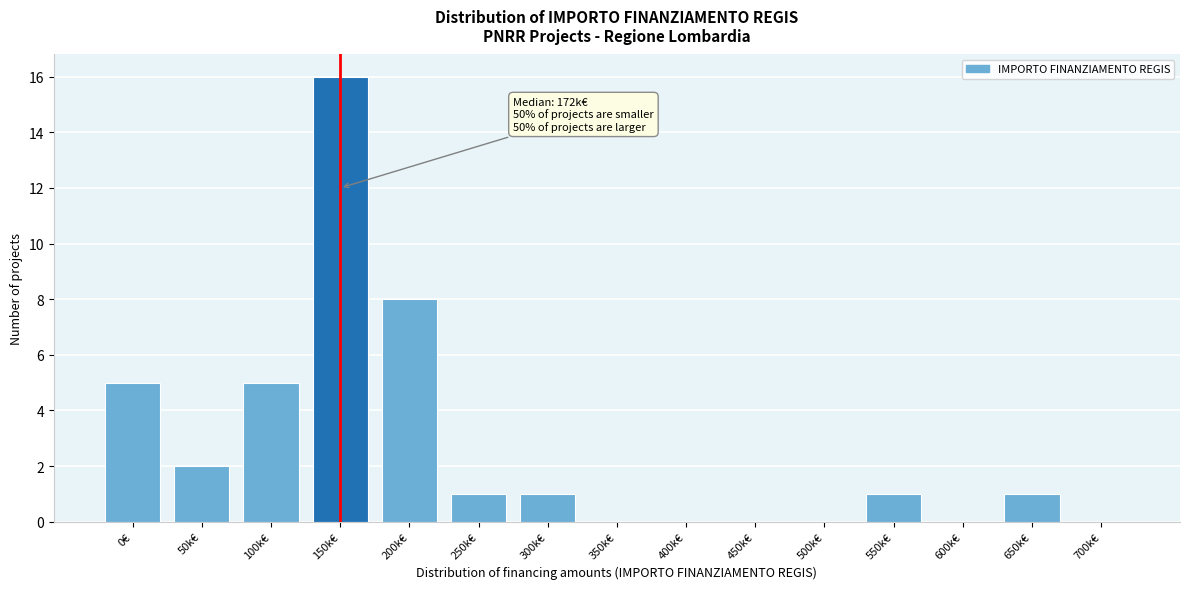

Reading left to right, list all the values displayed in this chart.

0€=5	50k€=2	100k€=5	150k€=16	200k€=8	250k€=1	300k€=1	350k€=0	400k€=0	450k€=0	500k€=0	550k€=1	600k€=0	650k€=1	700k€=0